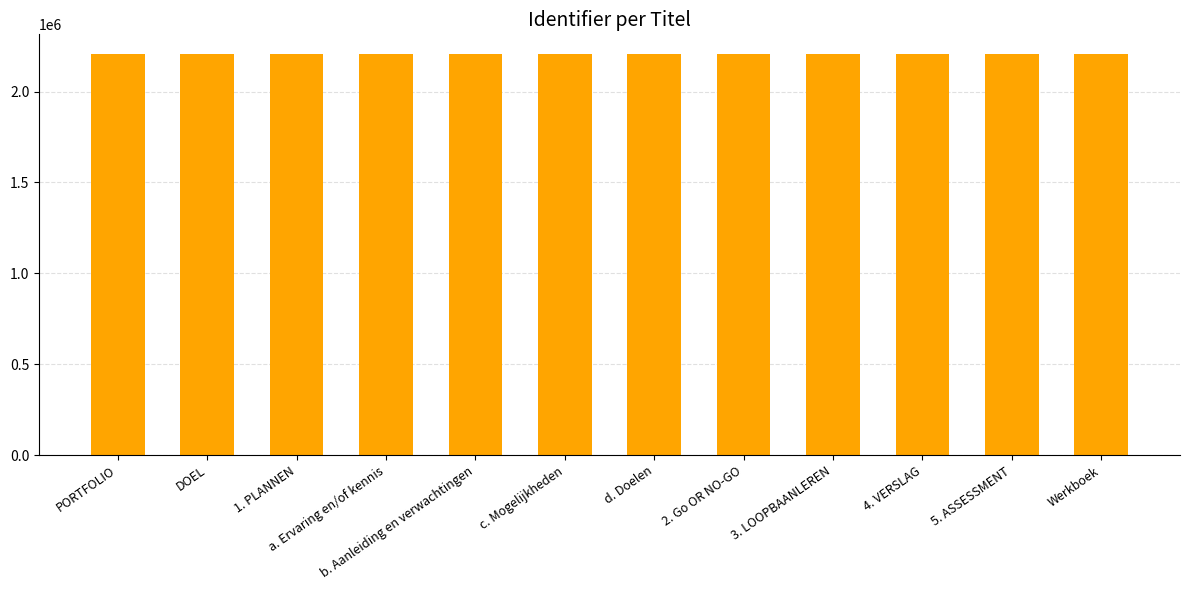

How many values are below 2204144?

6